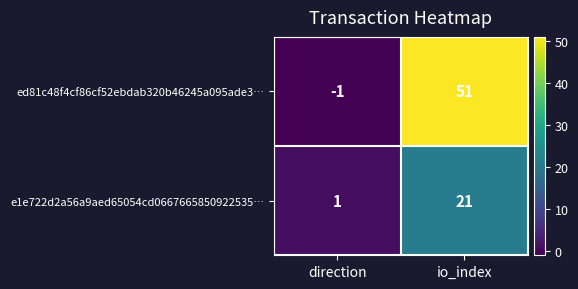

List the series in order of their overall mean, lowest first.

e1e722d2a56a9aed65054cd0667665850922535…, ed81c48f4cf86cf52ebdab320b46245a095ade3…